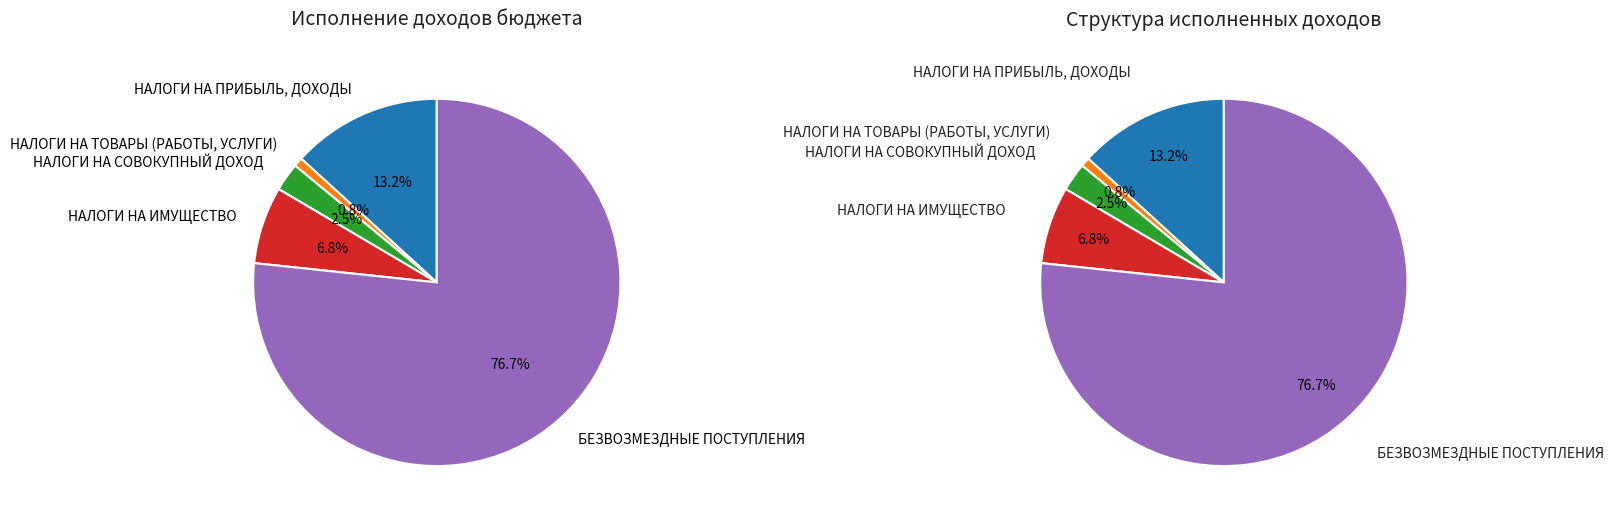

What percentage is the НАЛОГИ НА ИМУЩЕСТВО slice, to the nearest percent?

7%